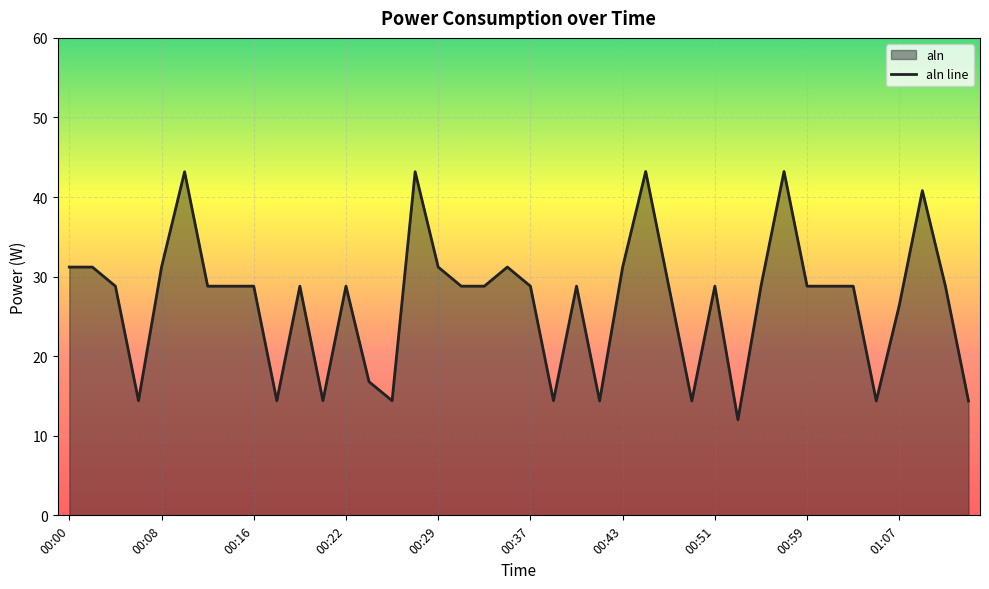

What is the value of the 8th point from the left?

28.8